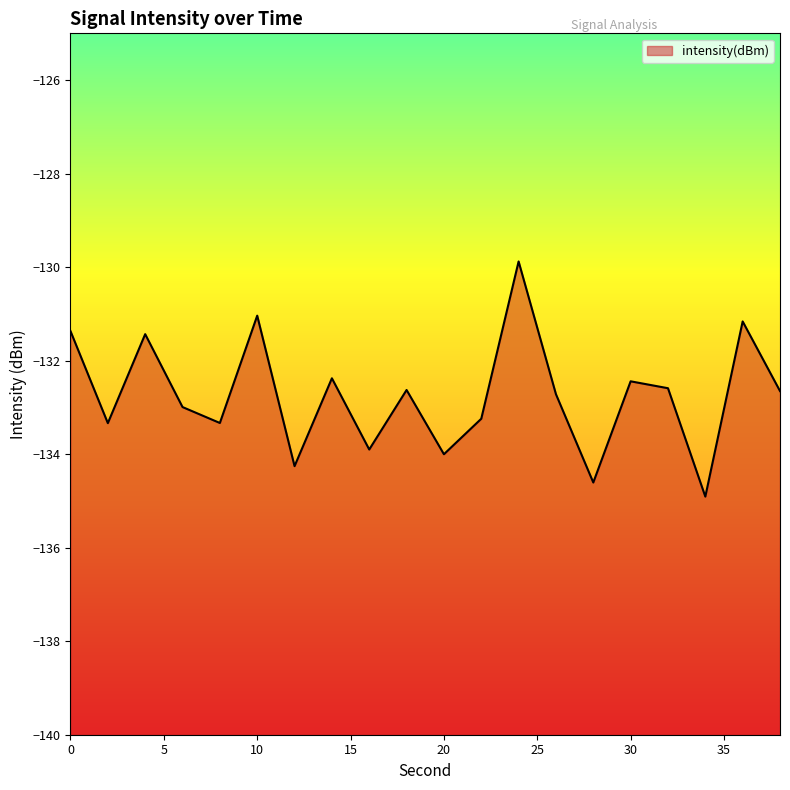

Reading left to right, transcribe all the data shown in this chart.

-131.4	-133.3	-131.4	-133.0	-133.3	-131.0	-134.3	-132.4	-133.9	-132.6	-134.0	-133.2	-129.9	-132.7	-134.6	-132.4	-132.6	-134.9	-131.2	-132.7